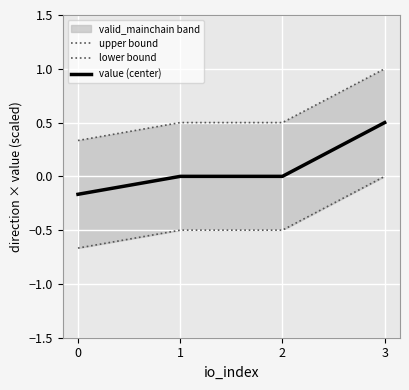

How many lines are shown in the chart?

3